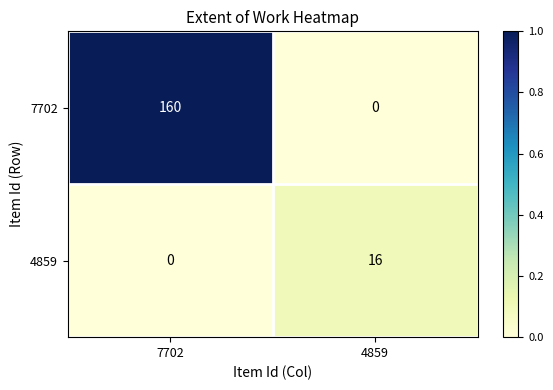

Count the number of data series in this chart.

2